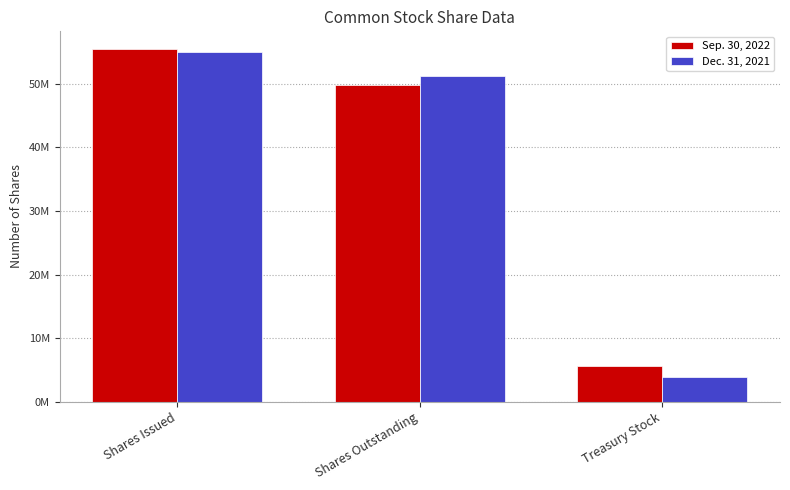

Are the bars horizontal?

No